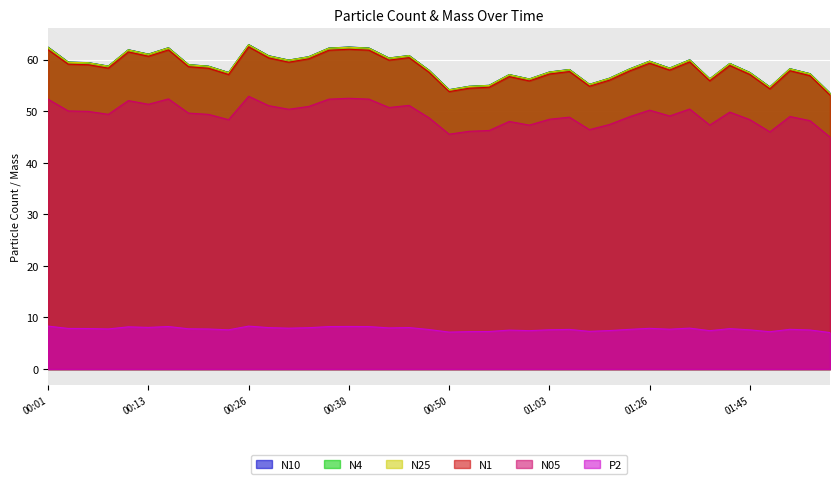

At which category does N10 reach its first local peak?

00:11